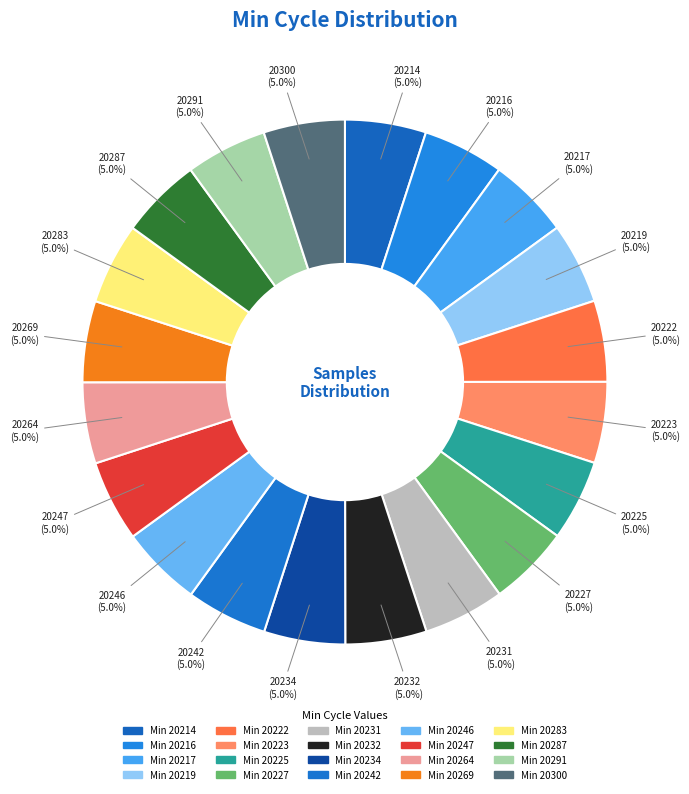

How many segments does this pie chart have?

20